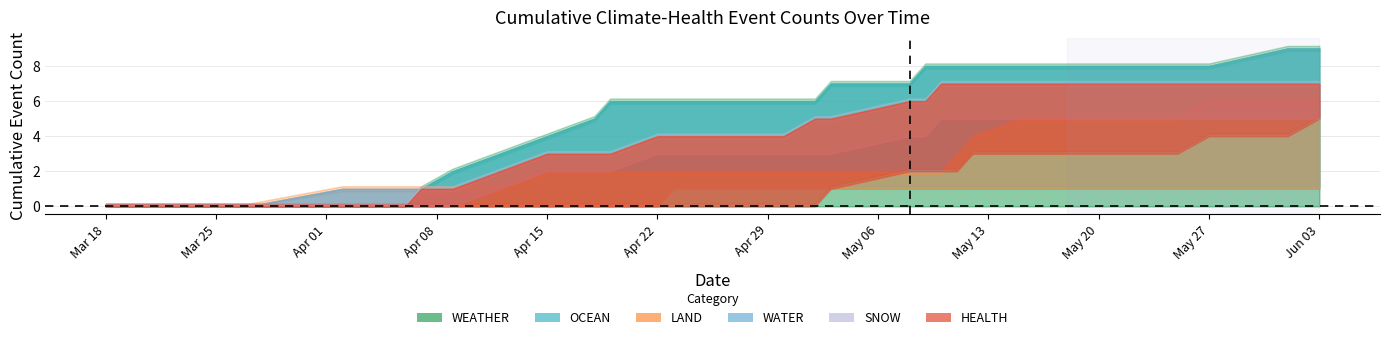

Rank the categories by LAND value from lowest to highest.

2024-03-18, 2024-03-27, 2024-04-03, 2024-04-04, 2024-04-06, 2024-04-07, 2024-04-09, 2024-04-12, 2024-04-18, 2024-04-19, 2024-04-22, 2024-04-23, 2024-04-24, 2024-04-27, 2024-04-30, 2024-05-02, 2024-05-03, 2024-05-08, 2024-05-09, 2024-05-10, 2024-05-18, 2024-05-24, 2024-05-25, 2024-06-01, 2024-06-03, 2024-04-02, 2024-04-15, 2024-05-11, 2024-05-12, 2024-05-15, 2024-05-27